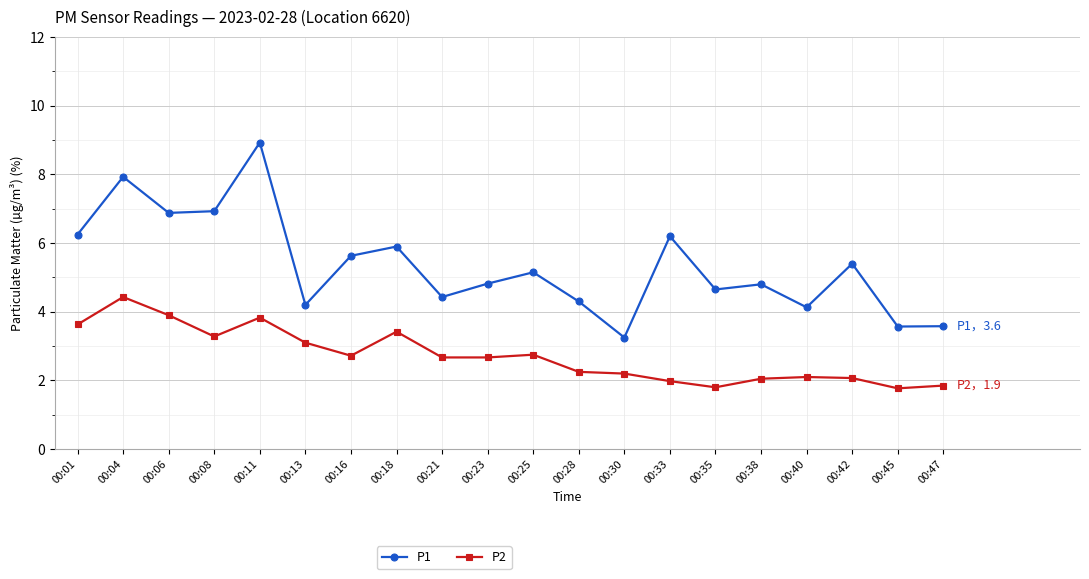

Which category has the highest value across all series?

00:11